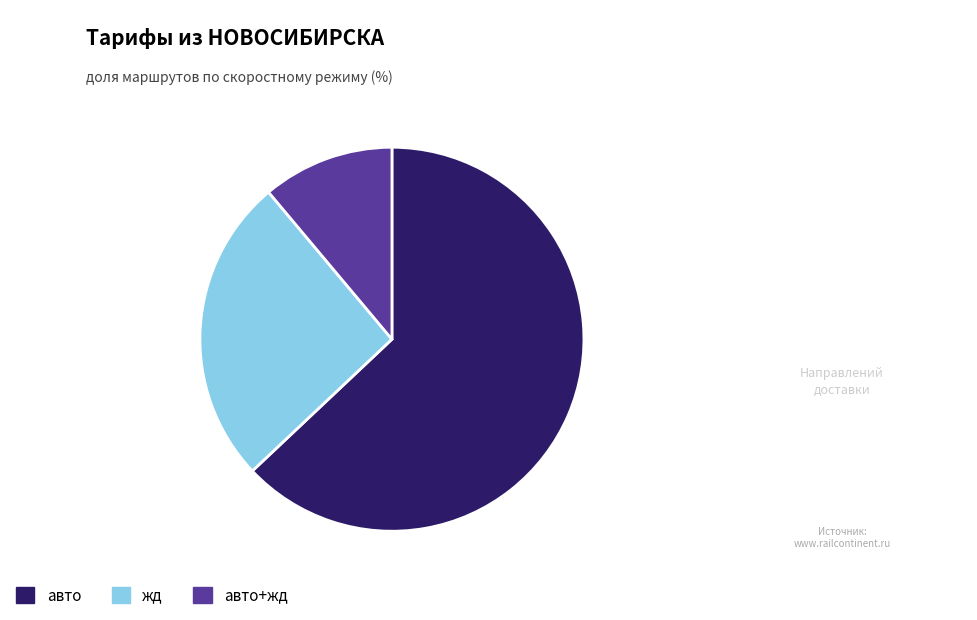

True or false: авто accounts for 63% of the total.

True